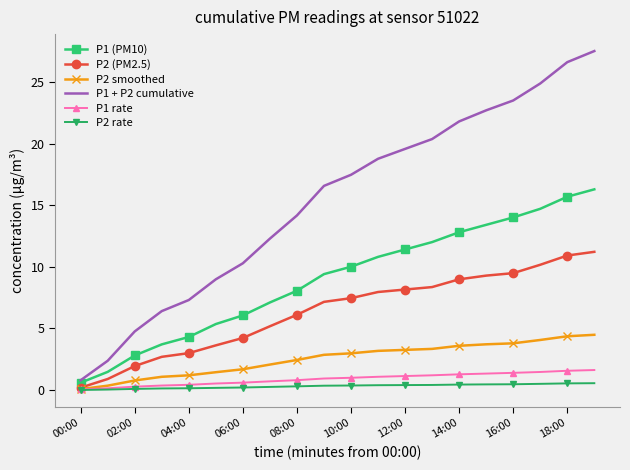

Which series has the largest total across all categories?

P1 + P2 cumulative